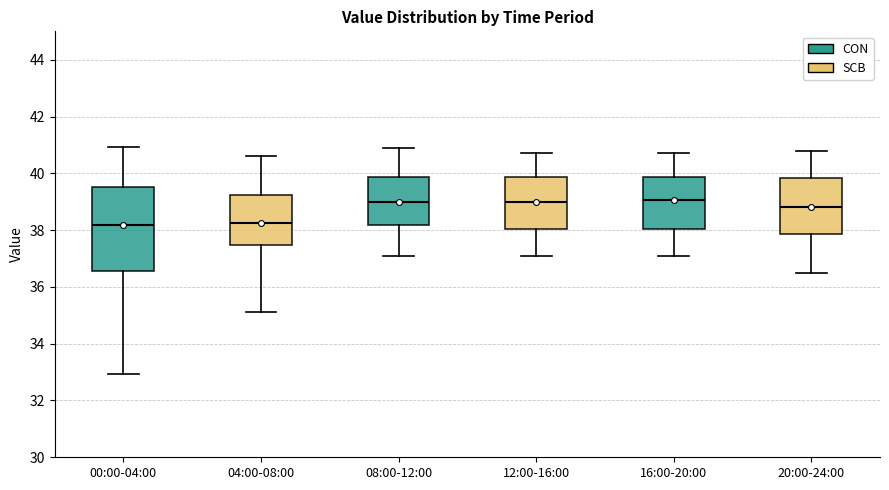

Reading left to right, read every box against the y-axis: the position of its median line, the range the box covers, and the ends of its whiskers. The values are not printed on the chart, so give them approximately, as read against the axis.

00:00-04:00: median 38.2, box 36.6 to 39.6, whiskers 33.0 to 41.0
04:00-08:00: median 38.2, box 37.4 to 39.2, whiskers 35.2 to 40.6
08:00-12:00: median 39.0, box 38.2 to 39.8, whiskers 37.2 to 41.0
12:00-16:00: median 39.0, box 38.0 to 39.8, whiskers 37.2 to 40.8
16:00-20:00: median 39.0, box 38.0 to 39.8, whiskers 37.2 to 40.8
20:00-24:00: median 38.8, box 37.8 to 39.8, whiskers 36.6 to 40.8